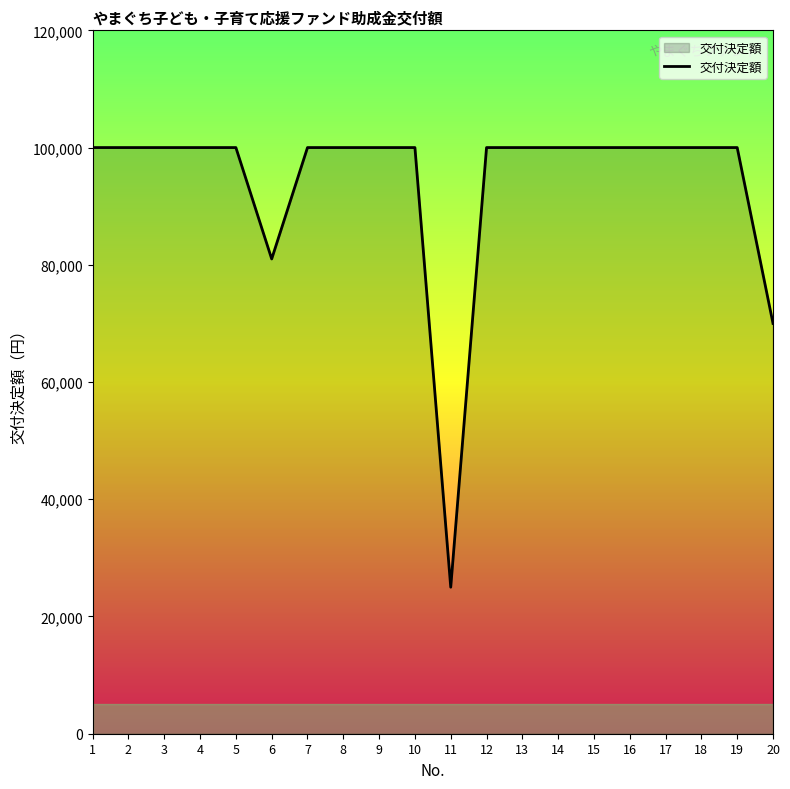

Between 15 and 11, which is larger?

15